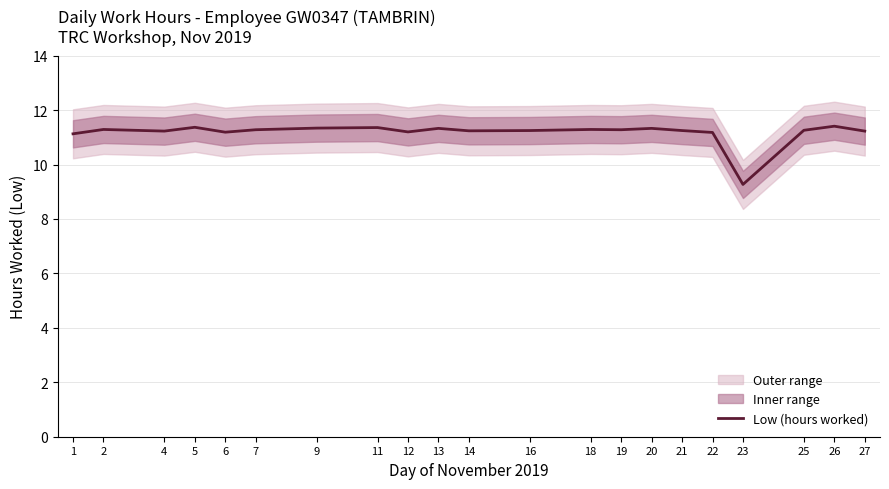

What is the sum of the values at 20 and 9?

22.7